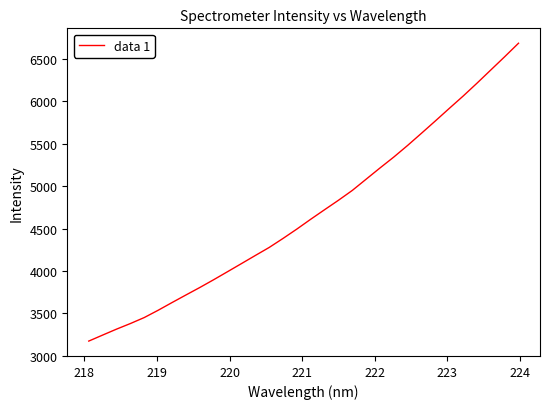

How many lines are shown in the chart?

1